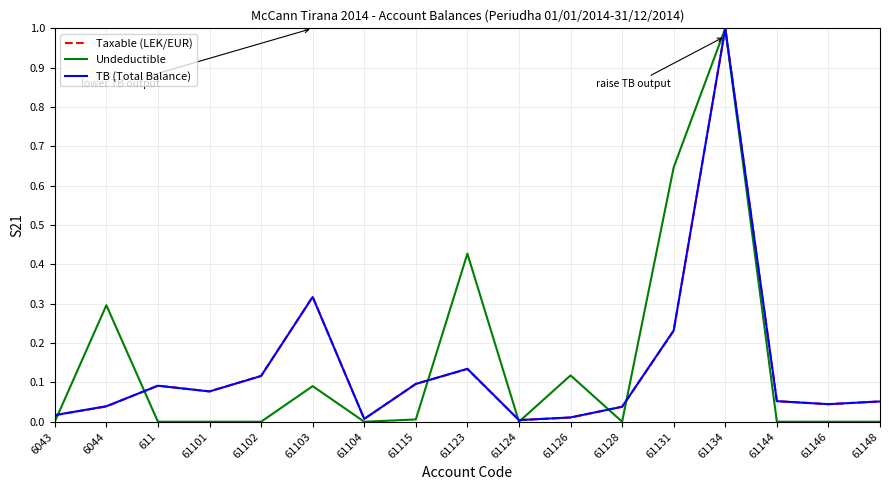

What is the sum of all Taxable (LEK/EUR) values?

2.3